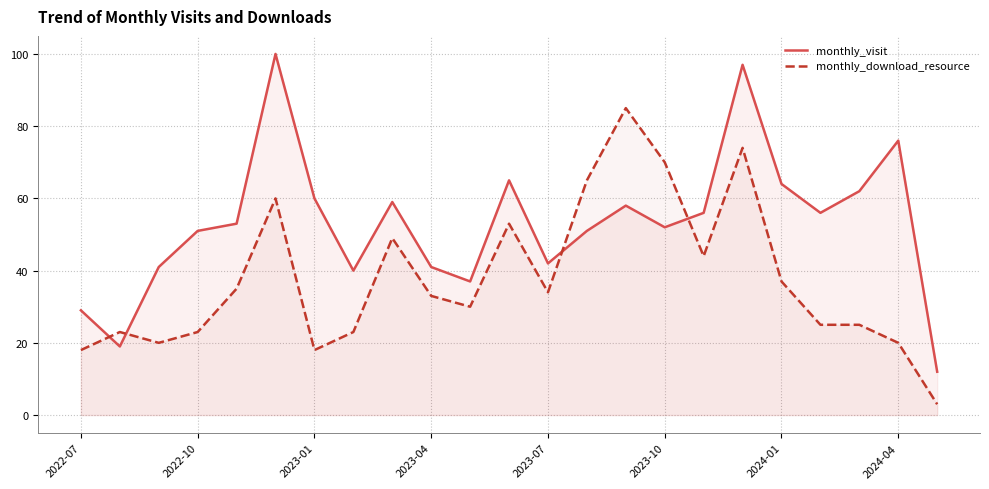

The monthly_visit series shows 76 at 2024-04. True or false?

True